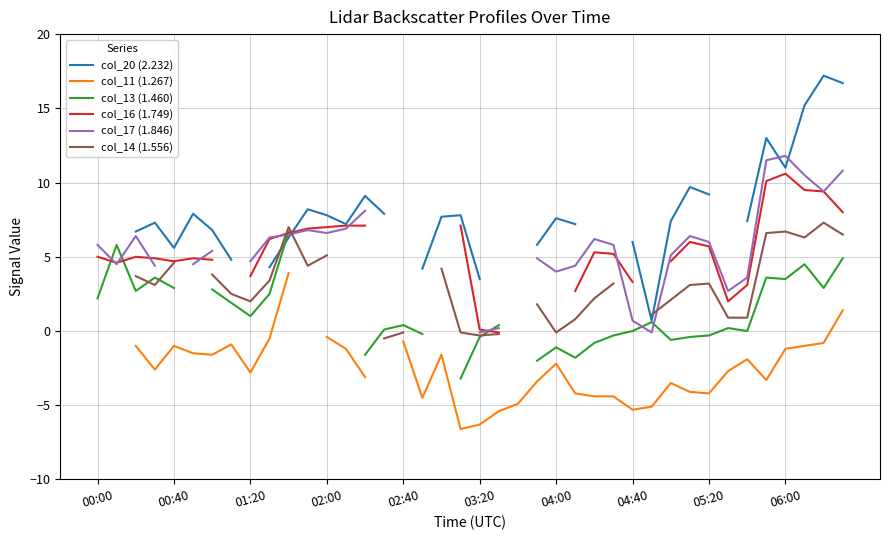

At which label is col_17 (1.846) closest to 5?

23